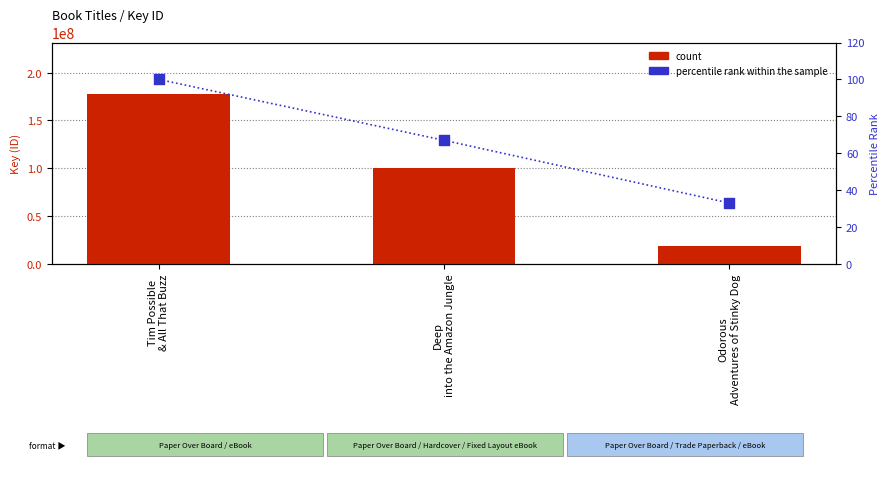

Which series reaches the minimum Y coordinate?

percentile rank within the sample